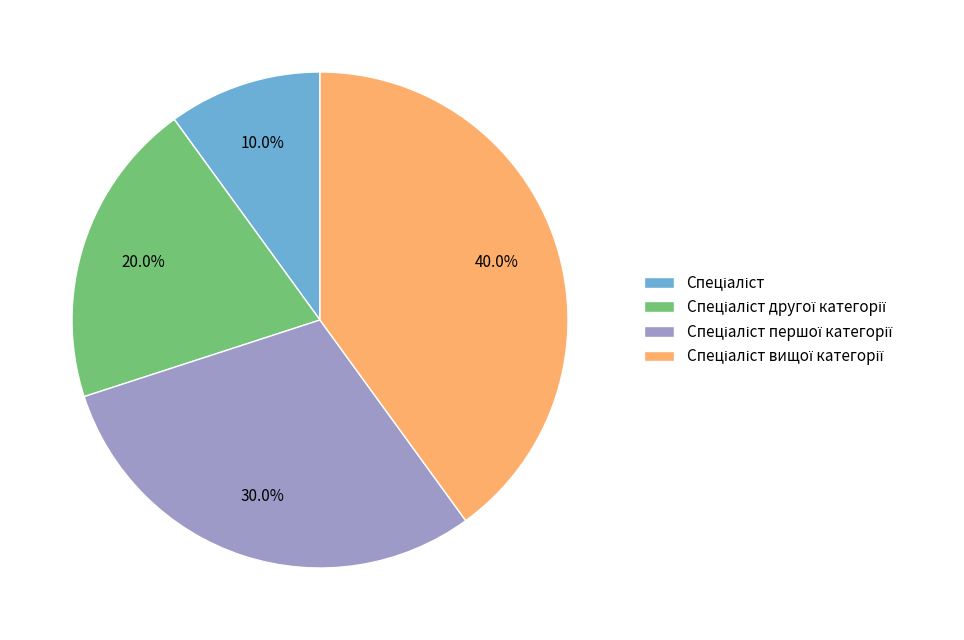

Does any single category account for the majority?

No